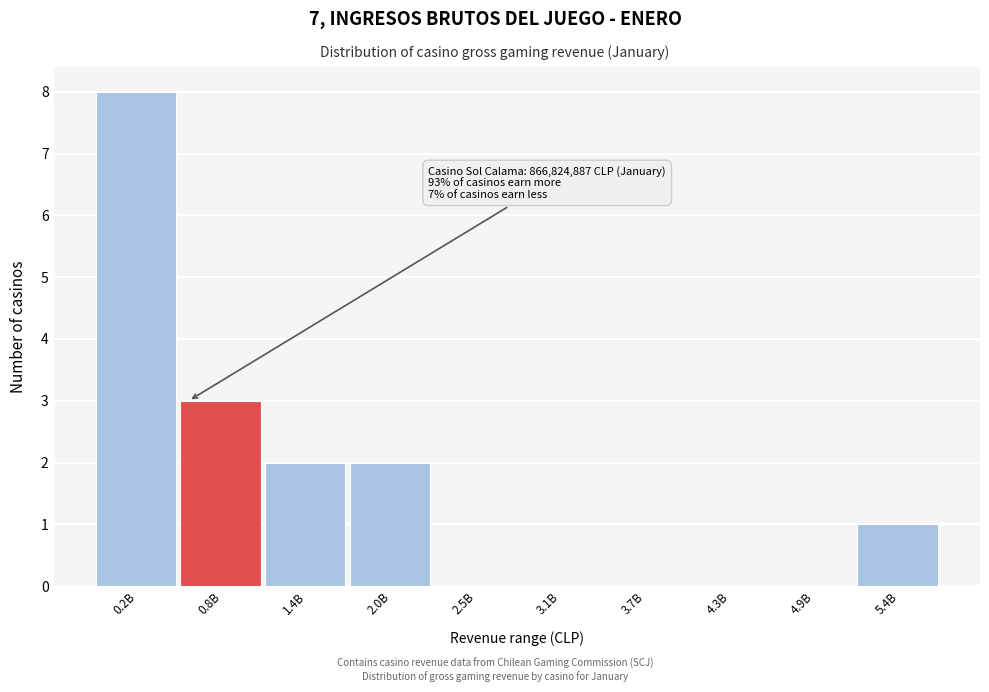

Reading right to left, what are all the values shown in this chart?

5.4B=1	4.9B=0	4.3B=0	3.7B=0	3.1B=0	2.5B=0	2.0B=2	1.4B=2	0.8B=3	0.2B=8